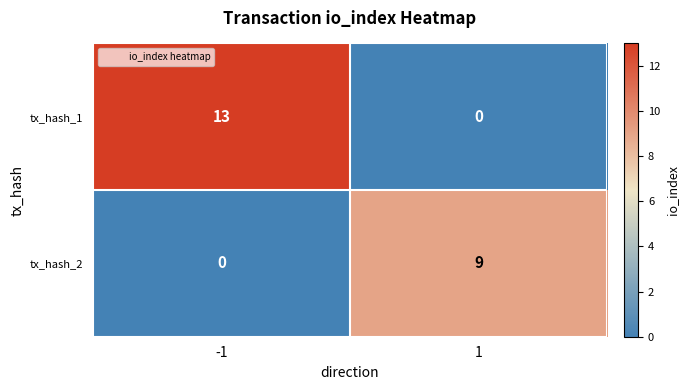

Which series has the largest total across all categories?

tx_hash_1